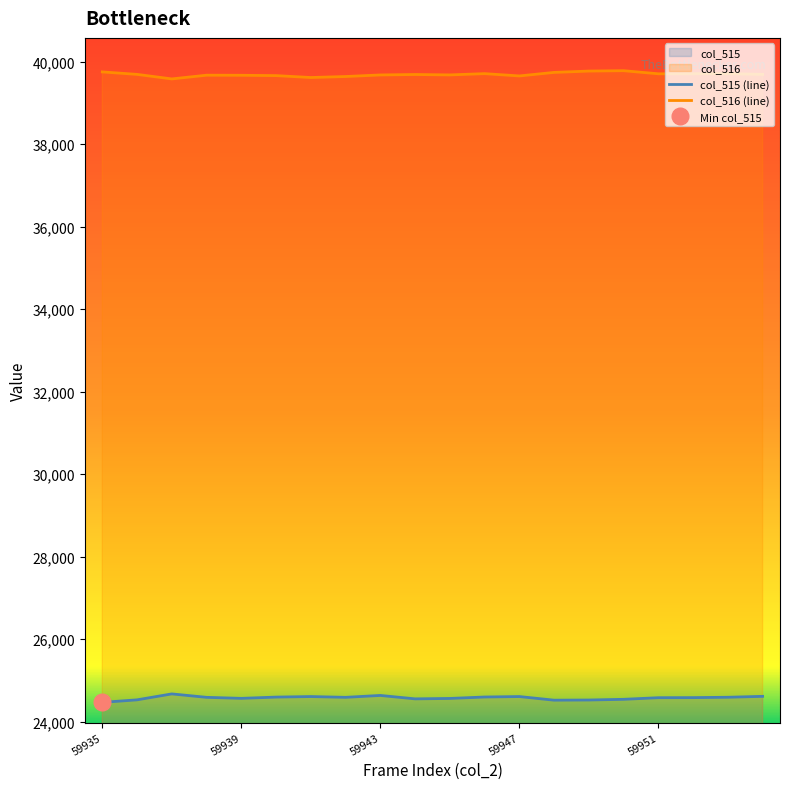

At how many categories does at least one series exceed 26866?

20